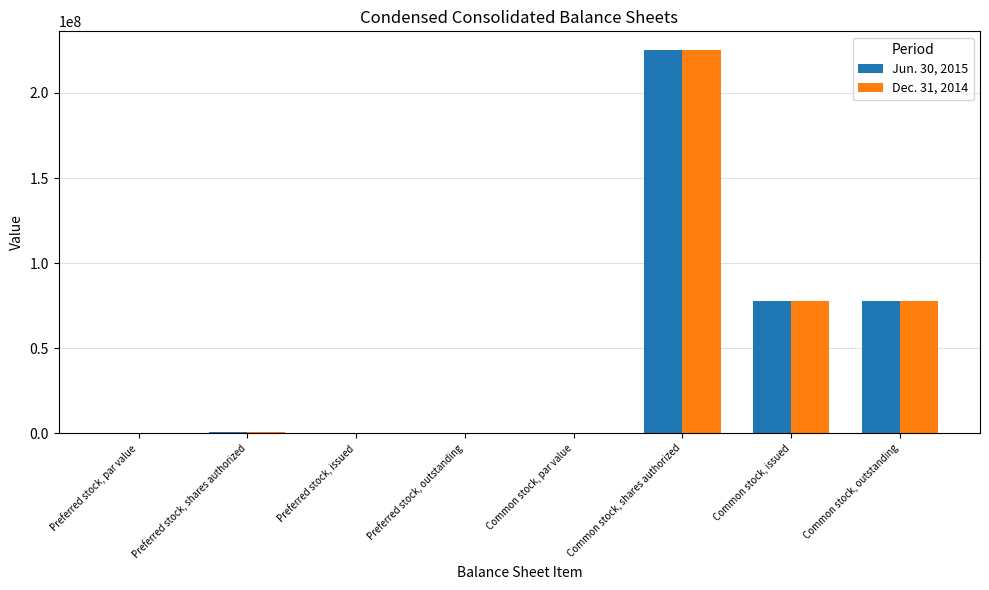

Which category has the highest value across all series?

Common stock, shares authorized